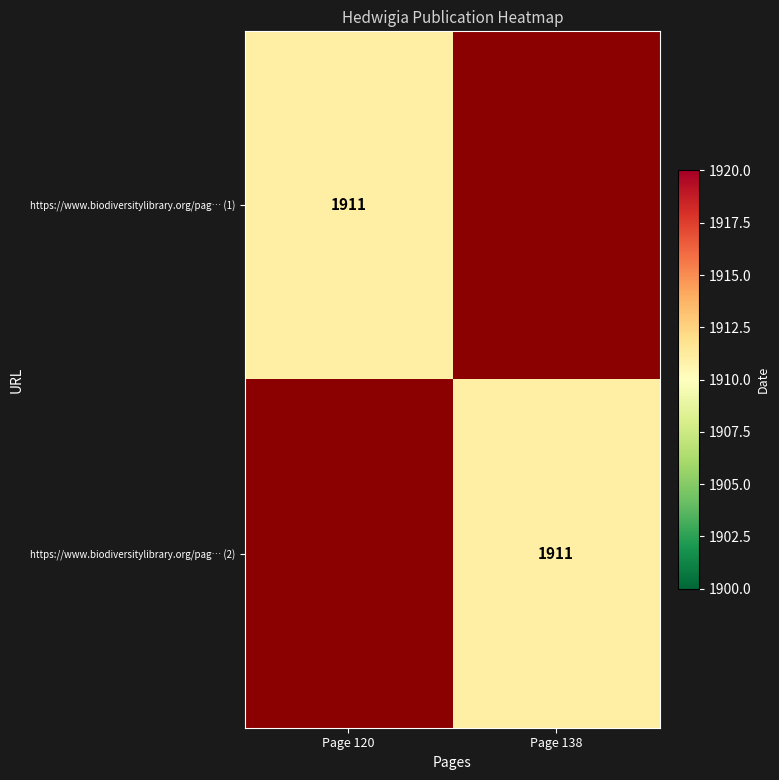

The value of https://www.biodiversitylibrary.org/pag… (2) at Page 138 is 812. True or false?

False